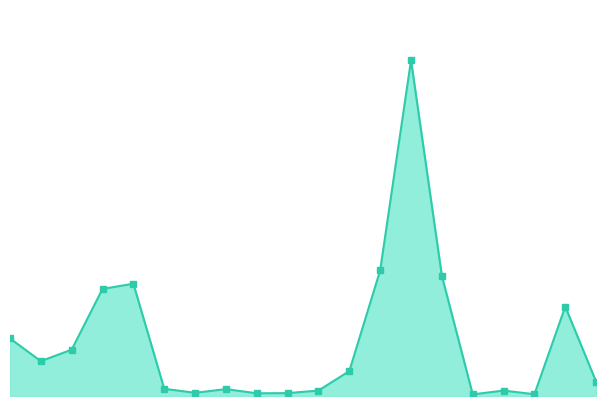

Reading left to right, list all the values displayed in this chart.

360	218	290	670	702	45	20	43	17	18	34	156	786	2100	751	10	34	11	559	90